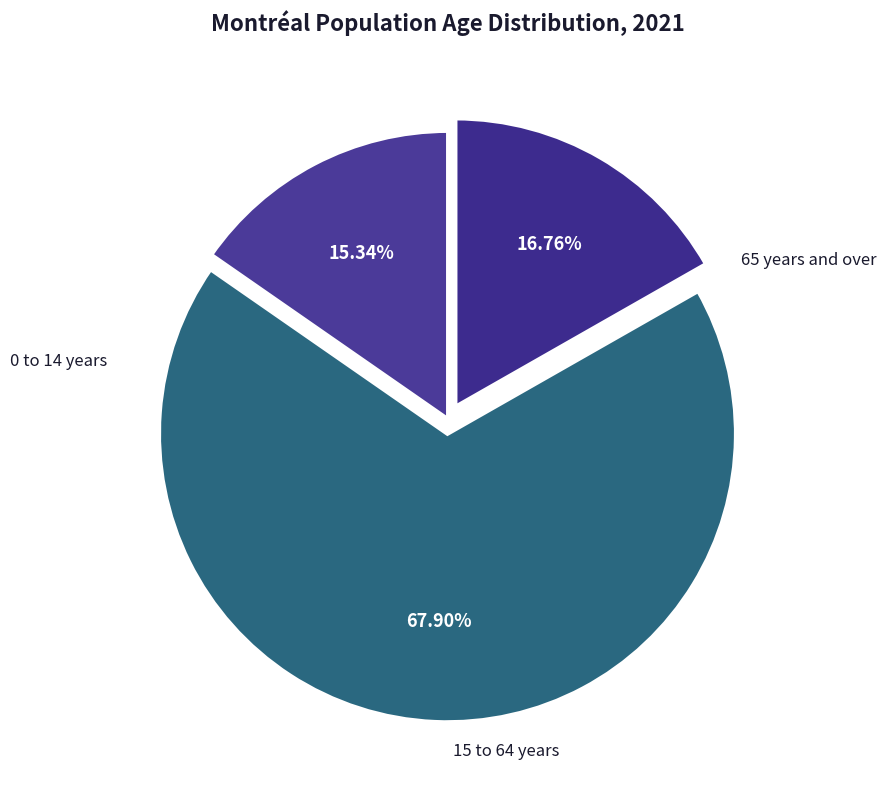

What is the ratio of the value at 65 years and over to the value at 0 to 14 years?

1.1